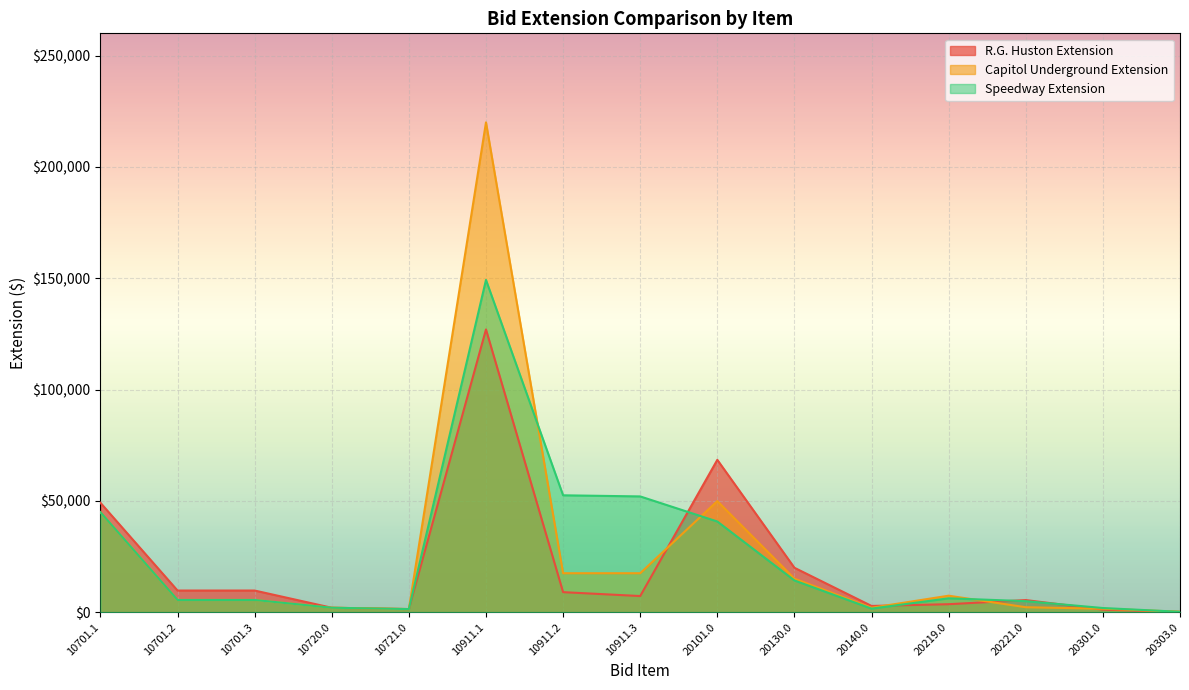

Rank the series by their maximum value, from highest to lowest.

Capitol Underground Extension, Speedway Extension, R.G. Huston Extension